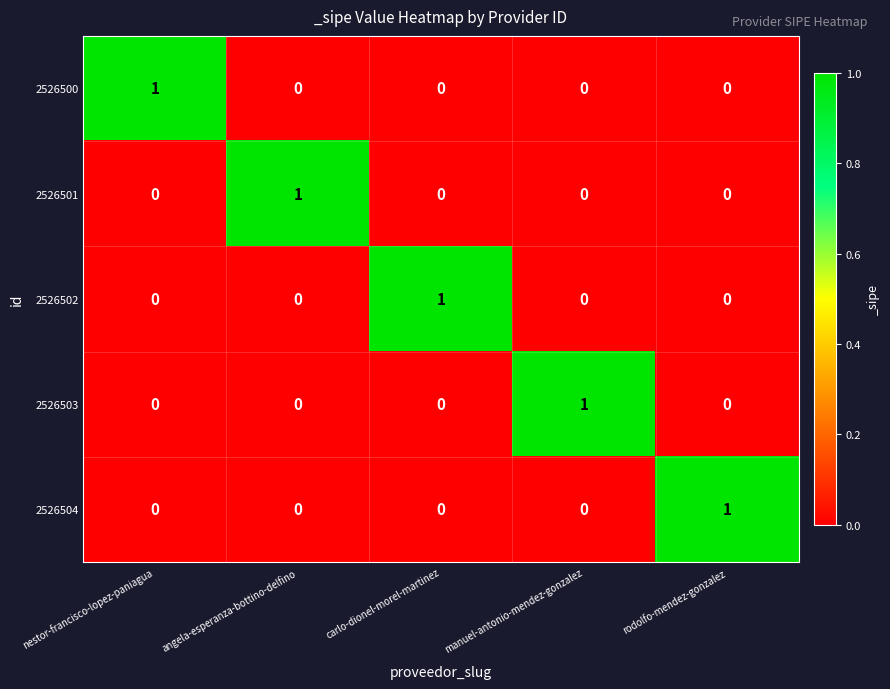

At how many categories does at least one series exceed 0?

5